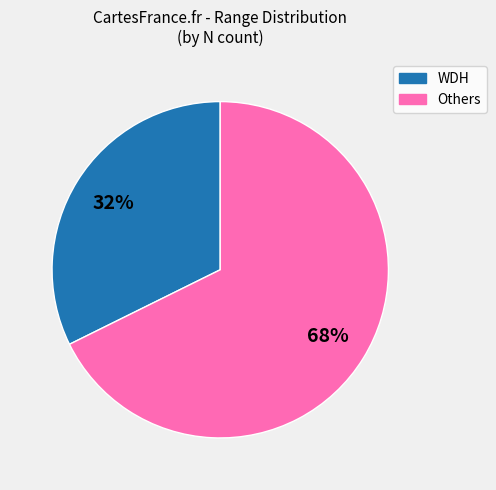

Is there any slice that represents more than half of the pie?

Yes